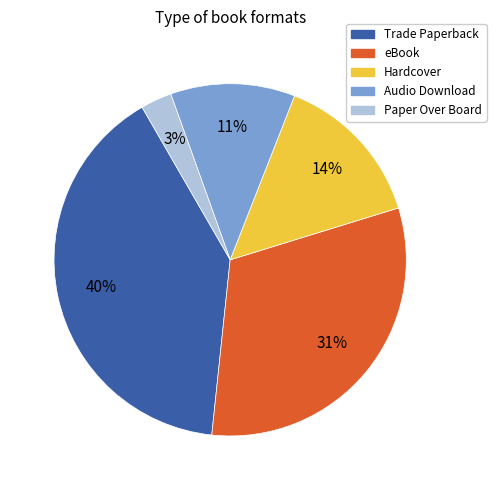

To the nearest percent, what is the difference between the Trade Paperback and Audio Download slice percentages?

29%